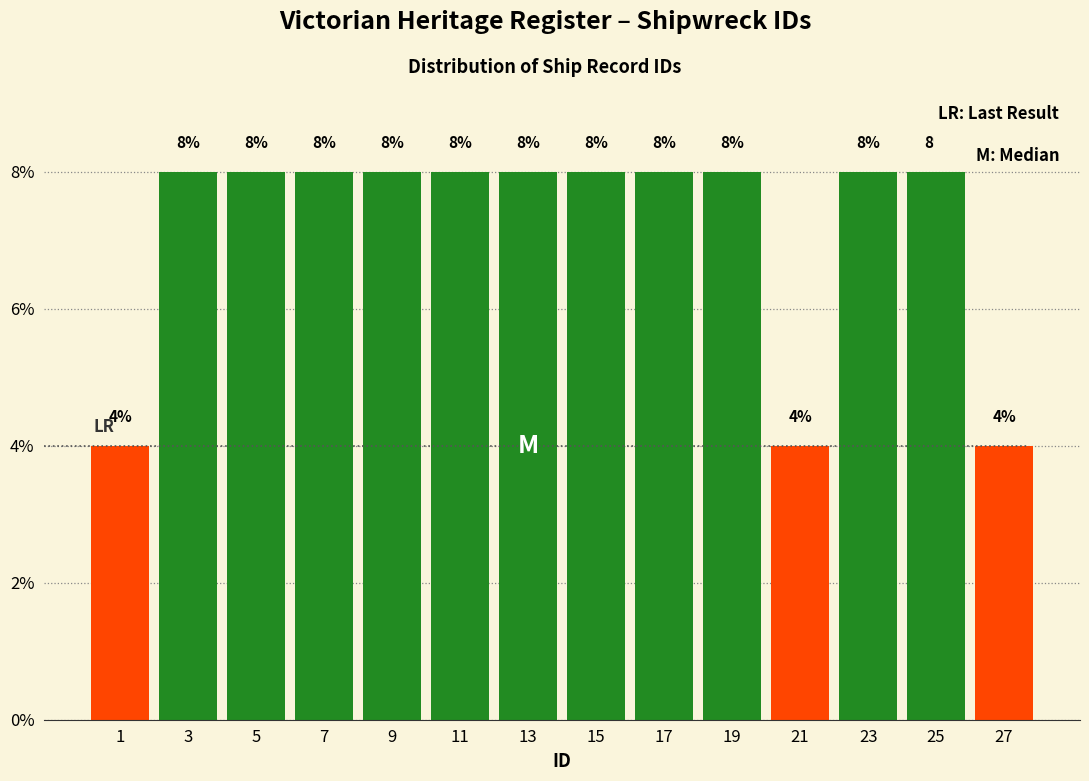

Reading left to right, transcribe this chart: for each bar, give the range it covers on the x-axis and its height.

0 to 2: 4
2 to 4: 8
4 to 6: 8
6 to 8: 8
8 to 10: 8
10 to 12: 8
12 to 14: 8
14 to 16: 8
16 to 18: 8
18 to 20: 8
20 to 22: 4
22 to 24: 8
24 to 26: 8
26 to 28: 4